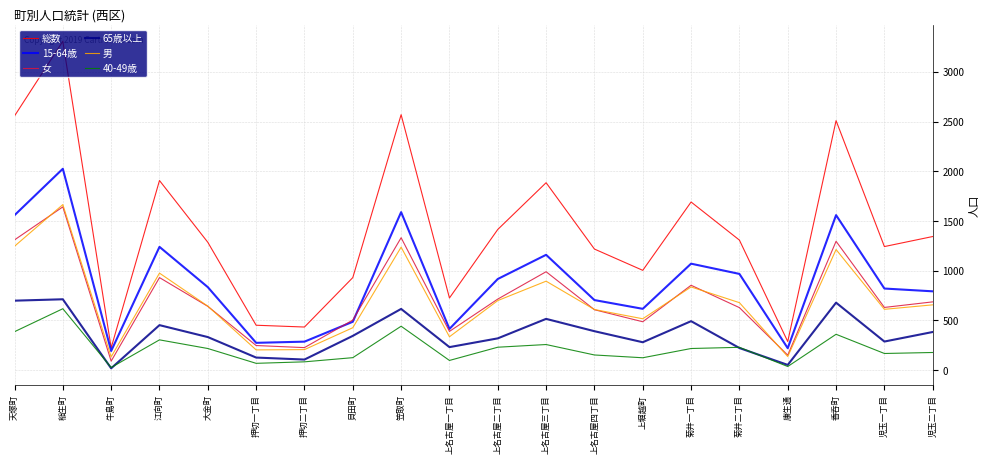

What is the maximum value for 65歳以上?

713